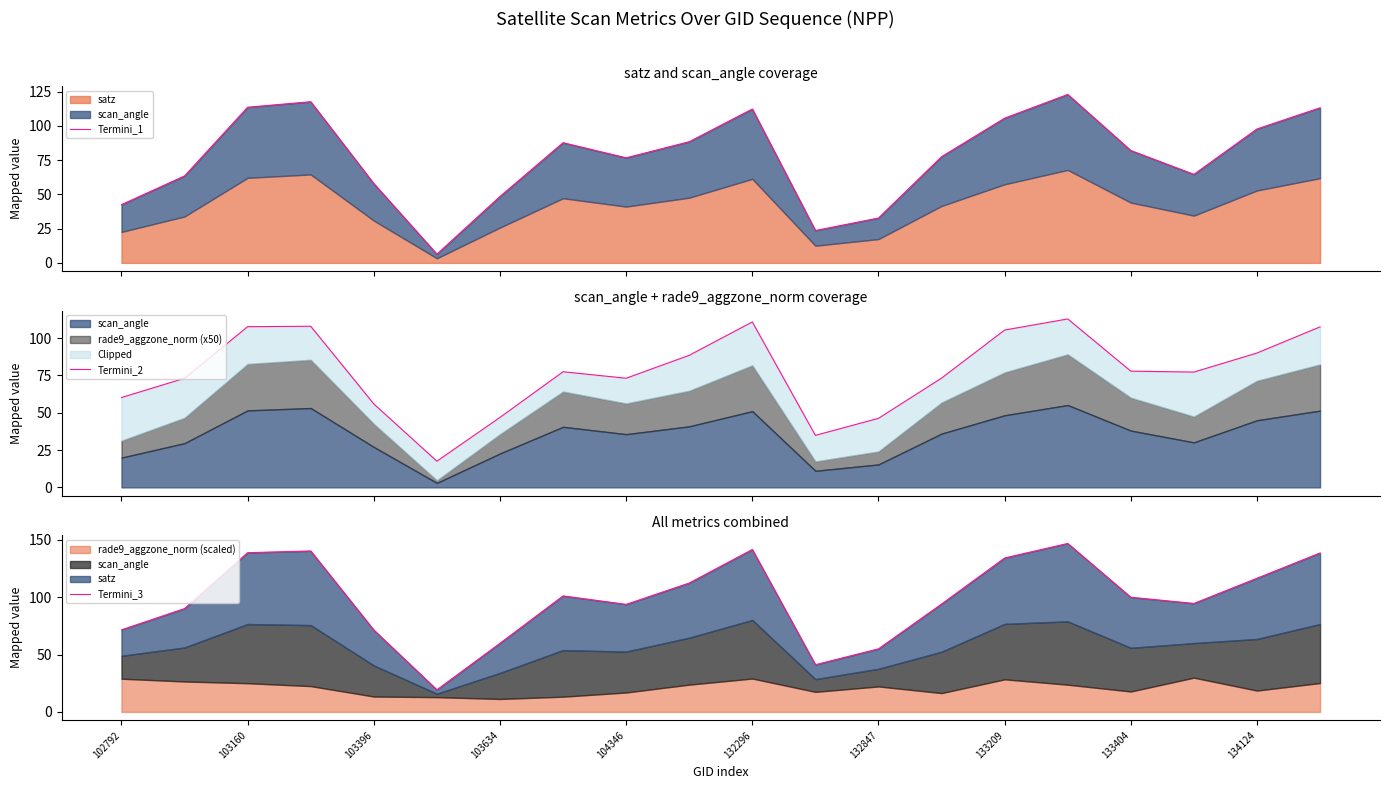

The value of Termini_3 at 132296 is 10.9. True or false?

False